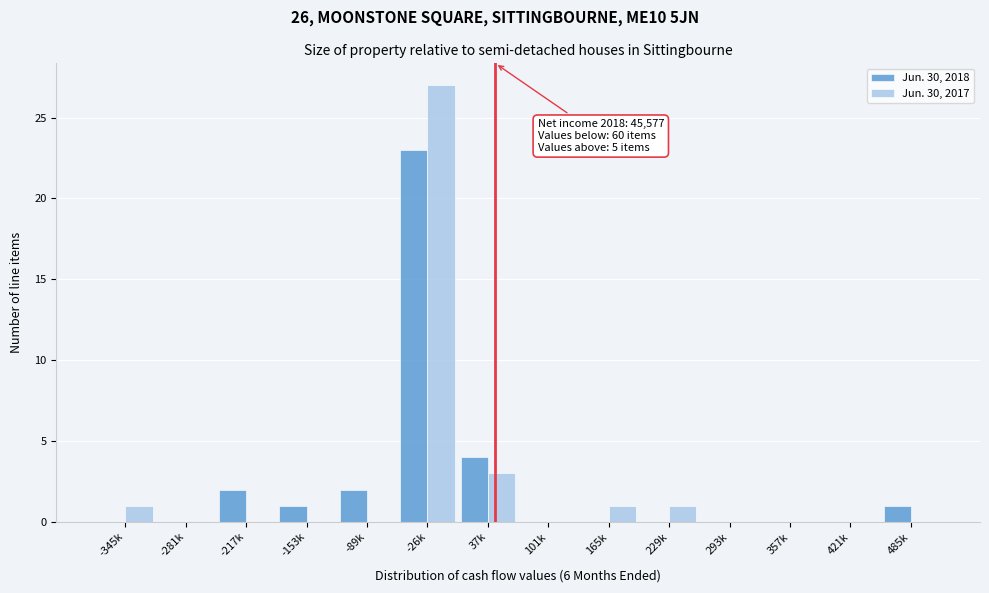

Reading left to right, list all the values displayed in this chart.

Jun. 30, 2018: -345k=0	-281k=0	-217k=2	-153k=1	-89k=2	-26k=23	37k=4	101k=0	165k=0	229k=0	293k=0	357k=0	421k=0	485k=1
Jun. 30, 2017: -345k=1	-281k=0	-217k=0	-153k=0	-89k=0	-26k=27	37k=3	101k=0	165k=1	229k=1	293k=0	357k=0	421k=0	485k=0